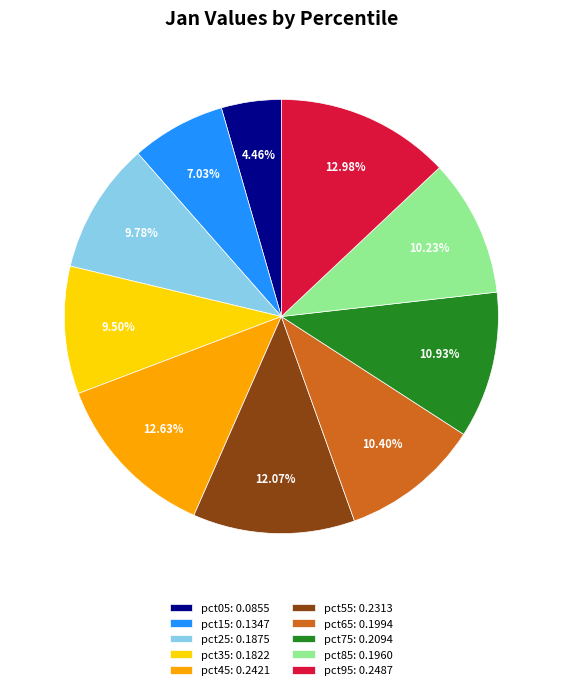

Combined, do pct85: 0.1960 and pct95: 0.2487 account for over 50%?

No